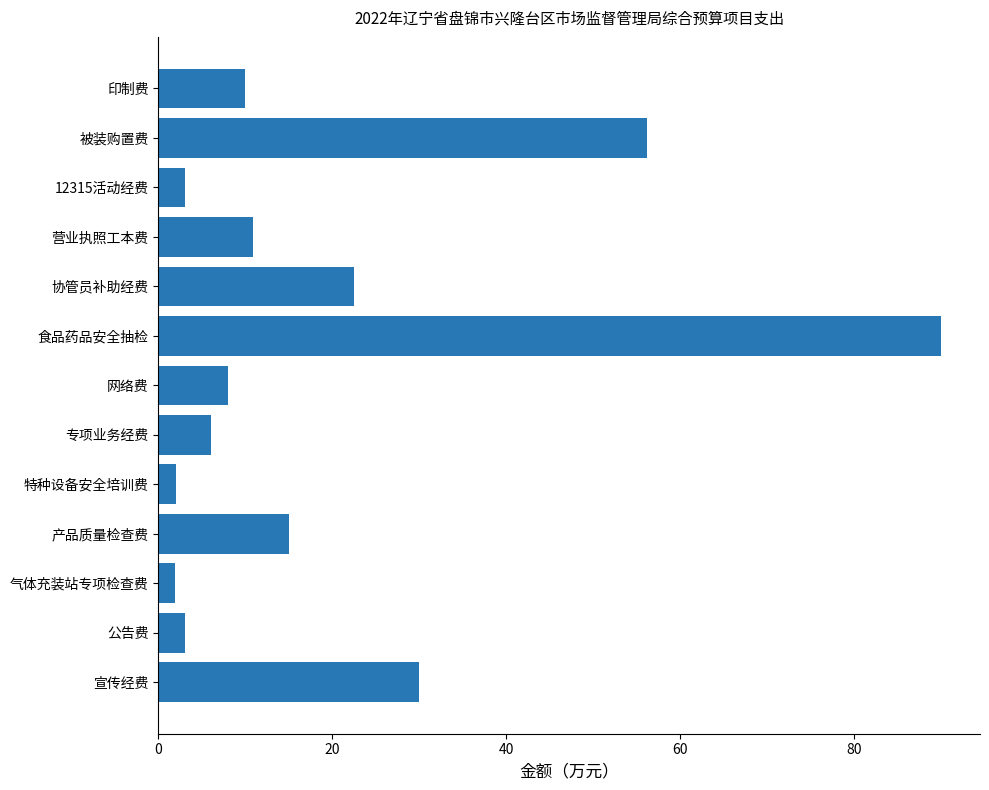

Where is the data nearest to the value 45?

被装购置费